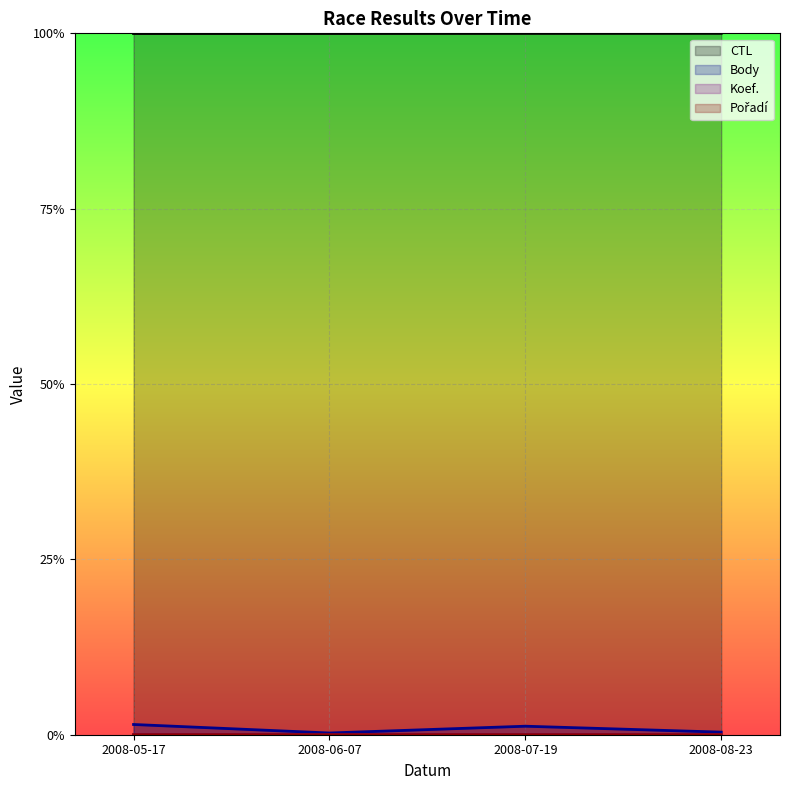

At which label is Pořadí closest to 0?

2008-07-19